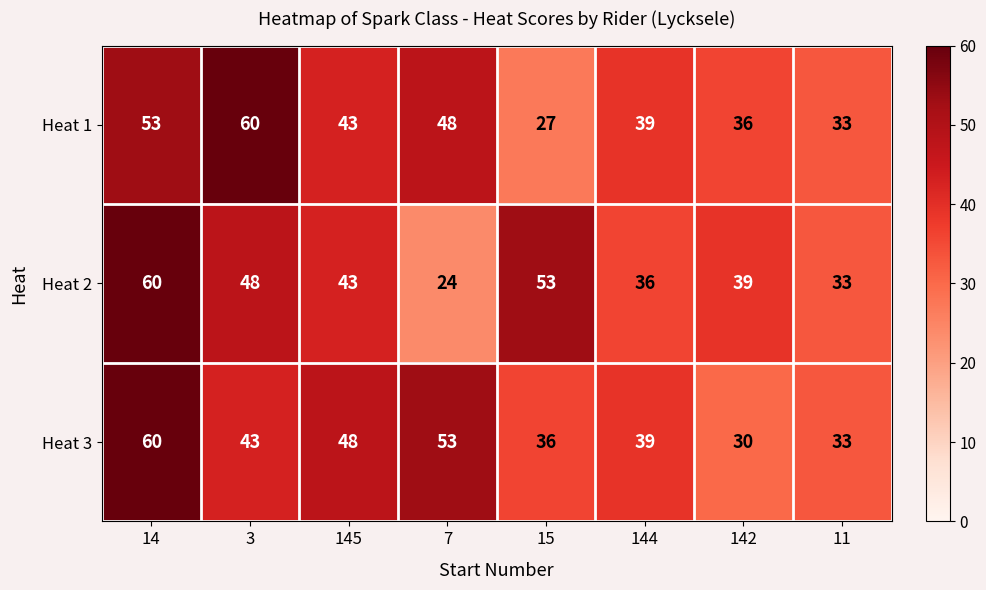

Reading left to right, what are all the values shown in this chart?

Heat 1: 53	60	43	48	27	39	36	33
Heat 2: 60	48	43	24	53	36	39	33
Heat 3: 60	43	48	53	36	39	30	33